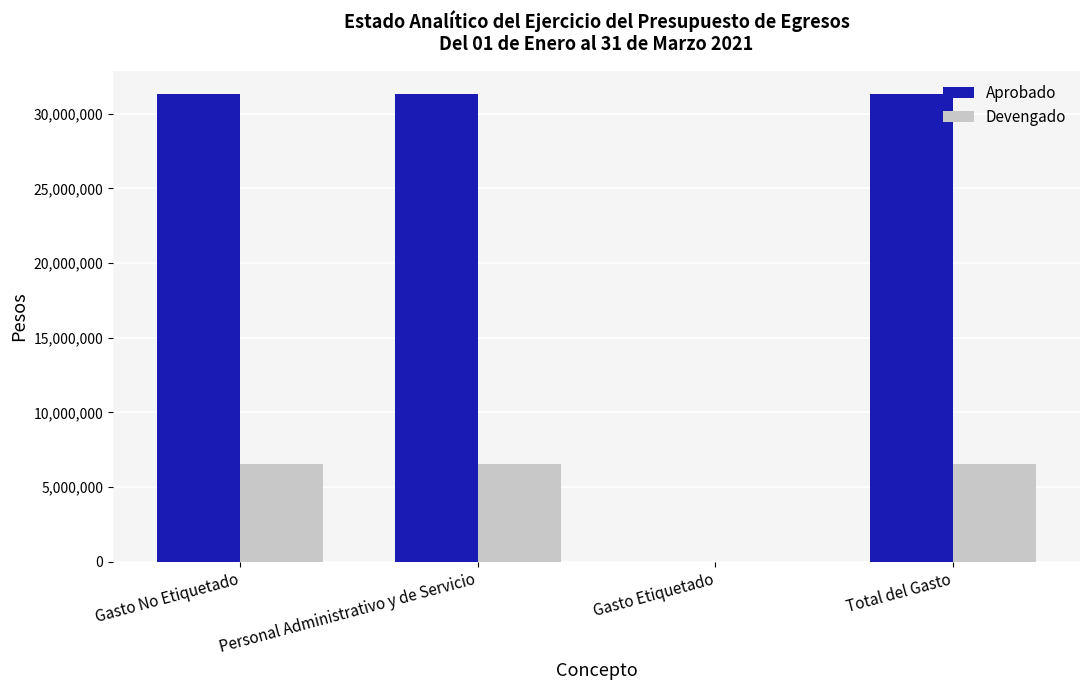

Reading left to right, list all the values displayed in this chart.

Aprobado: Gasto No Etiquetado=31297959.0	Personal Administrativo y de Servicio=31297959.0	Gasto Etiquetado=0.0	Total del Gasto=31297959.0
Devengado: Gasto No Etiquetado=6533803.2	Personal Administrativo y de Servicio=6533803.2	Gasto Etiquetado=0.0	Total del Gasto=6533803.2